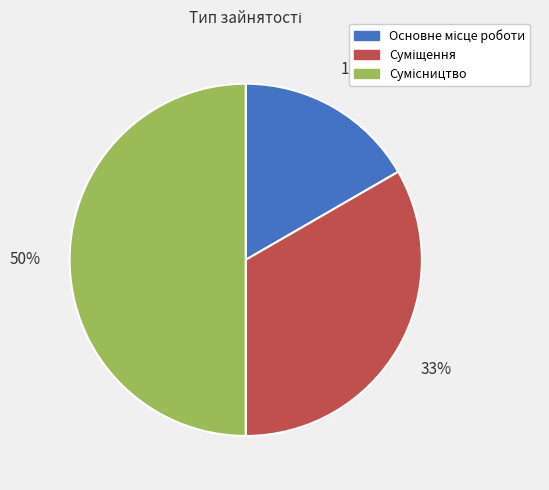

To the nearest percent, what is the average slice percentage?

33%